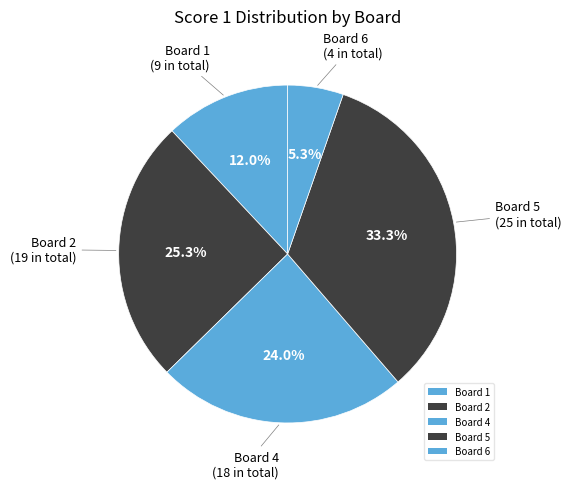

Is it true that Board 2 is 19% of the pie?

False